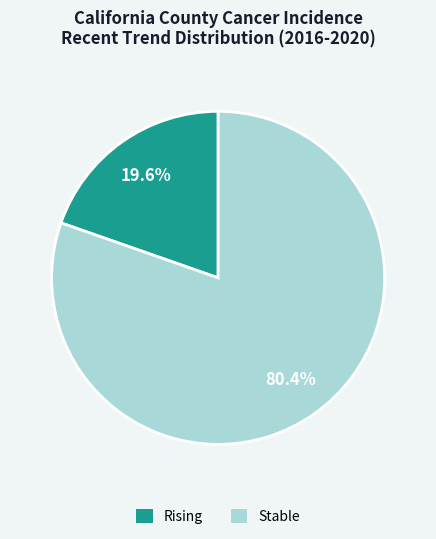

Is there any slice that represents more than half of the pie?

Yes